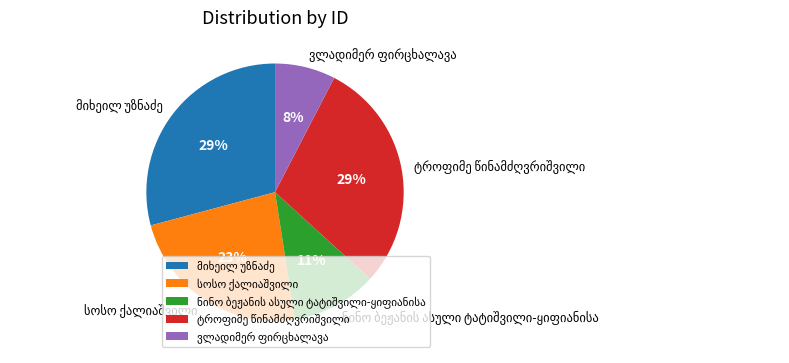

Is there any slice that represents more than half of the pie?

No